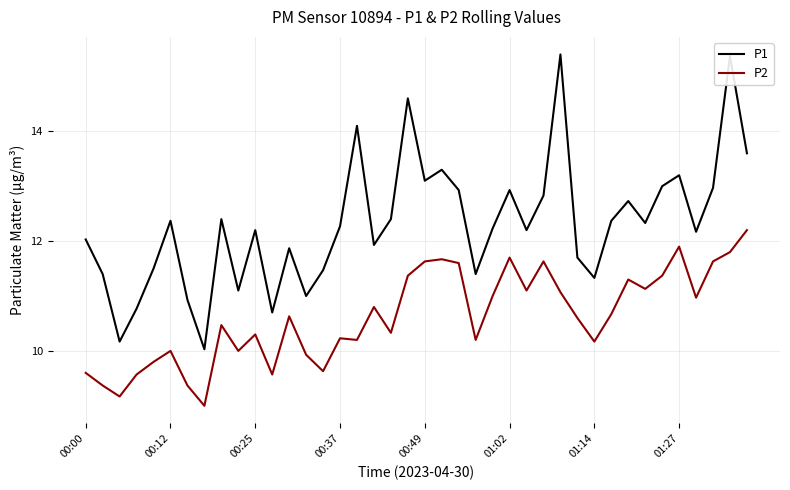

What are all the series names shown in the legend?

P1, P2